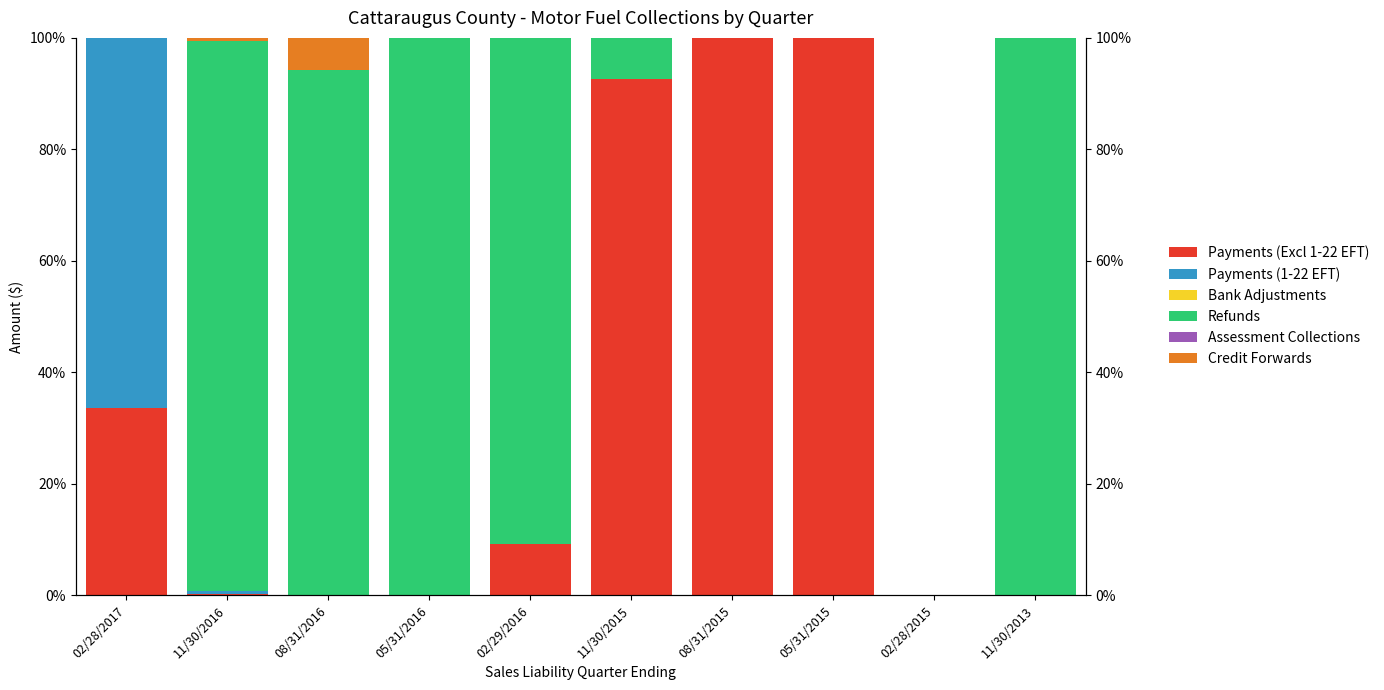

Between 11/30/2015 and 02/28/2015, which is larger?

11/30/2015